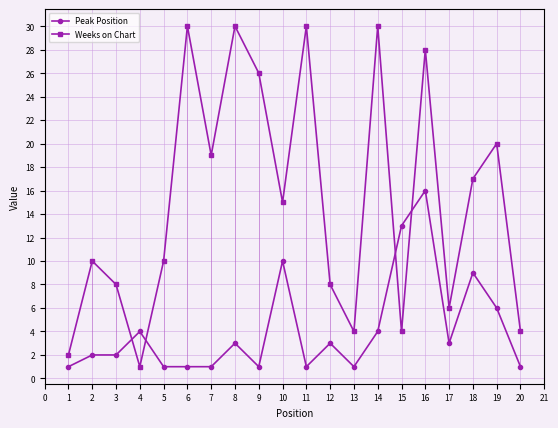

What is the value of the Weeks on Chart point at the 18th from the left?

17